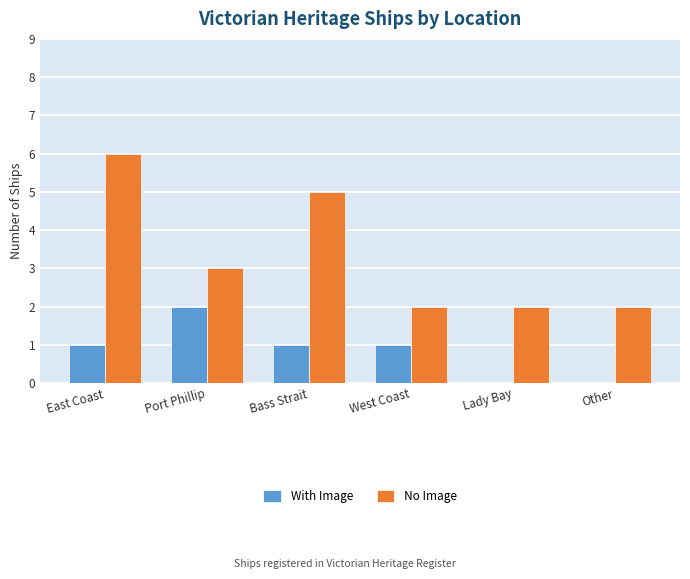

What is the sum of the No Image values at Other and East Coast?

8